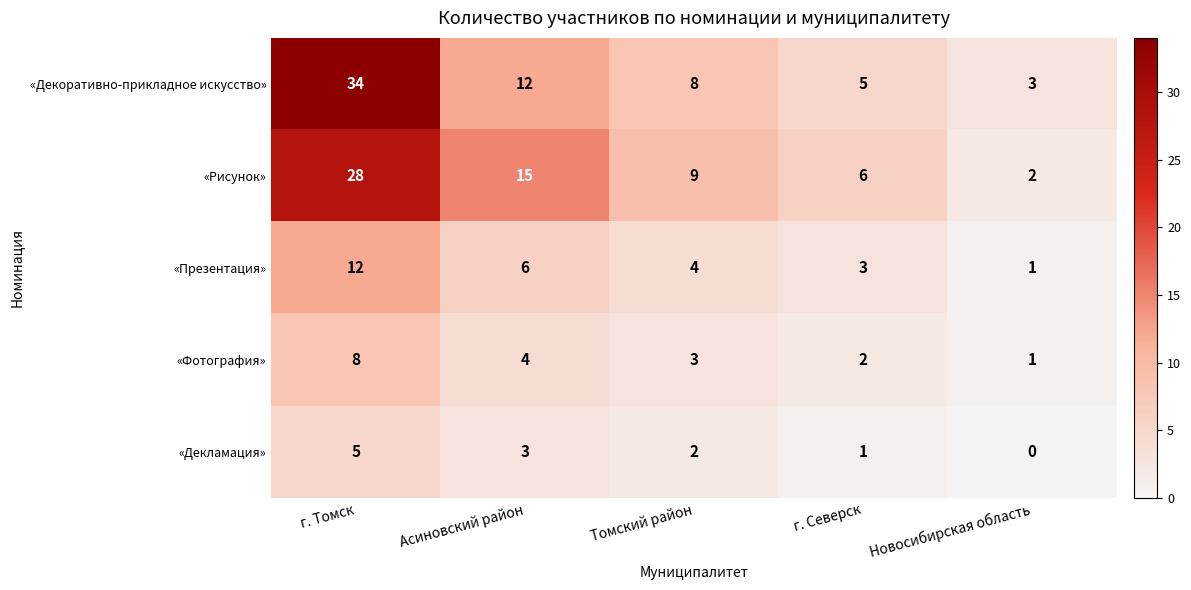

How many values in the «Декламация» series are below 2?

2